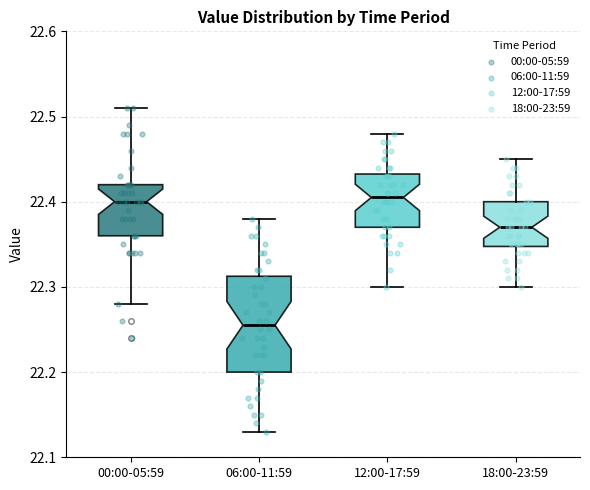

Reading left to right, read every box against the y-axis: the position of its median line, the range the box covers, and the ends of its whiskers. The values are not printed on the chart, so give them approximately, as read against the axis.

00:00-05:59: median 22.40, box 22.36 to 22.42, whiskers 22.28 to 22.51
06:00-11:59: median 22.26, box 22.20 to 22.31, whiskers 22.13 to 22.38
12:00-17:59: median 22.41, box 22.37 to 22.43, whiskers 22.30 to 22.48
18:00-23:59: median 22.37, box 22.35 to 22.40, whiskers 22.30 to 22.45